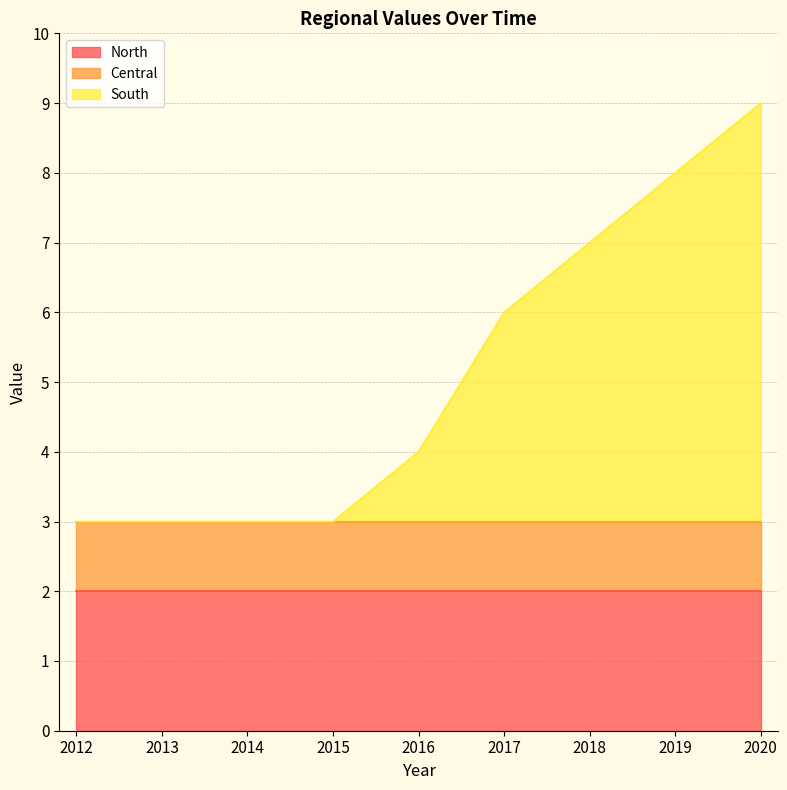

Count the number of categories in the chart.

9